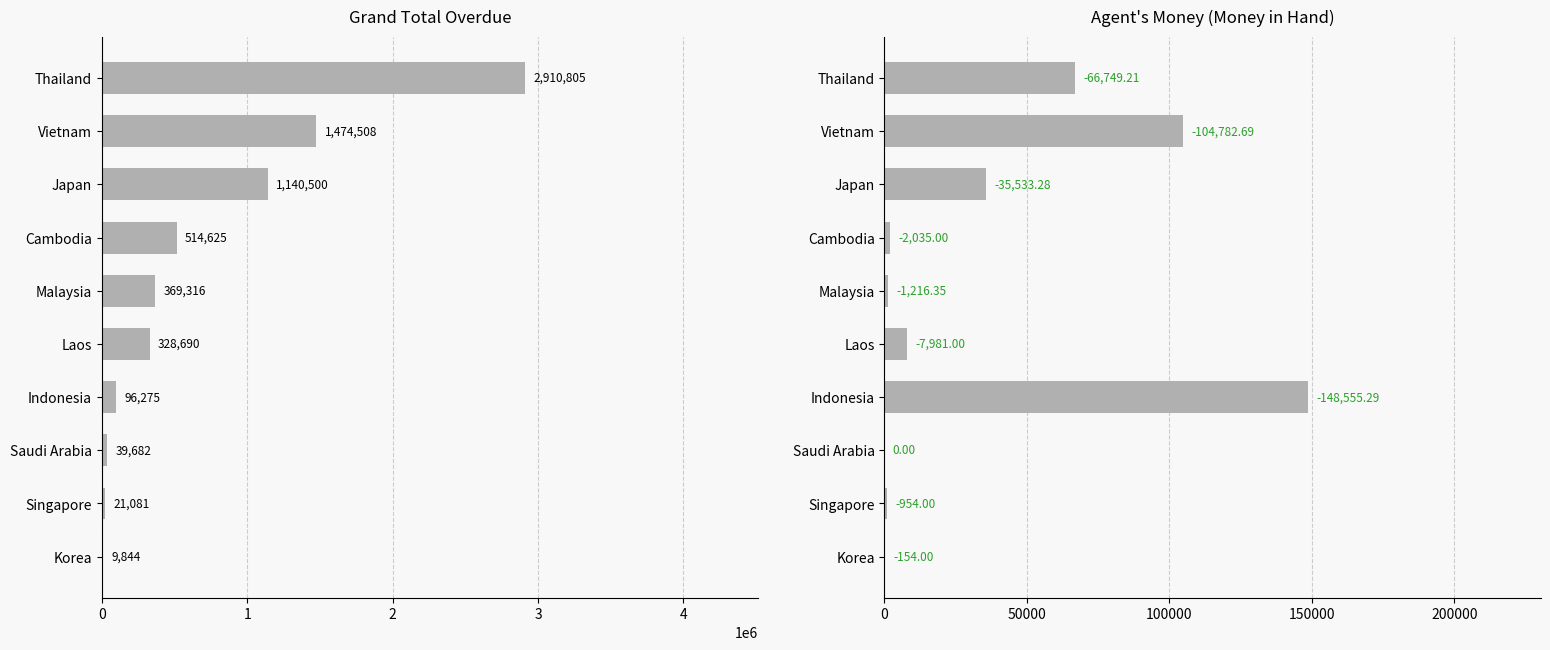

Which series changed the most between Malaysia and Laos?

Grand total overdue